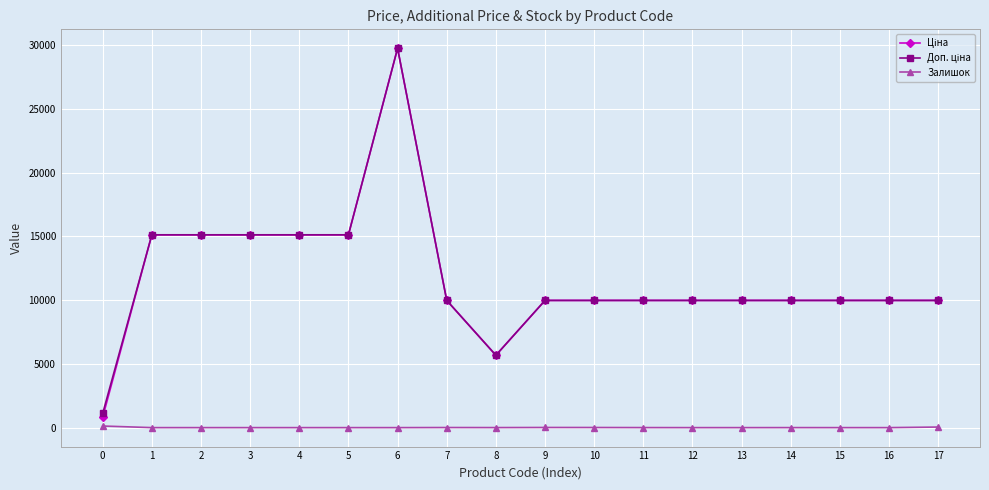

What is the spread (max minus min) of values at 15?

9975.0